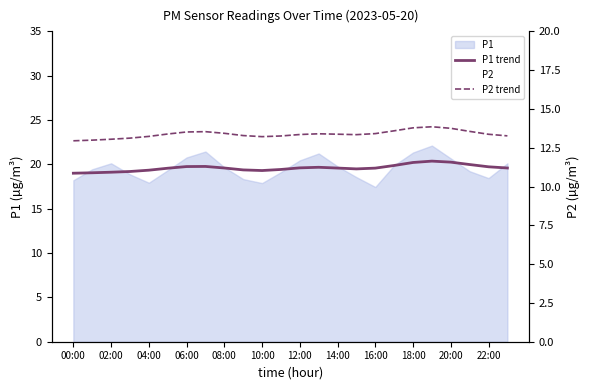

What position from the right is 14:00?

10